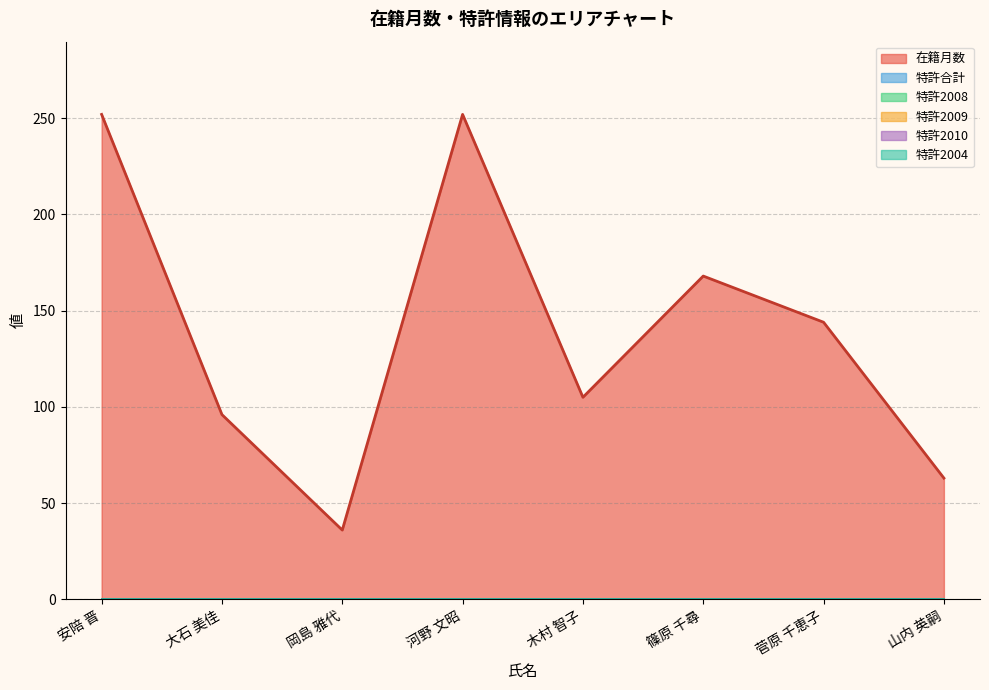

True or false: 在籍月数 and 特許合計 cross at least once.

False